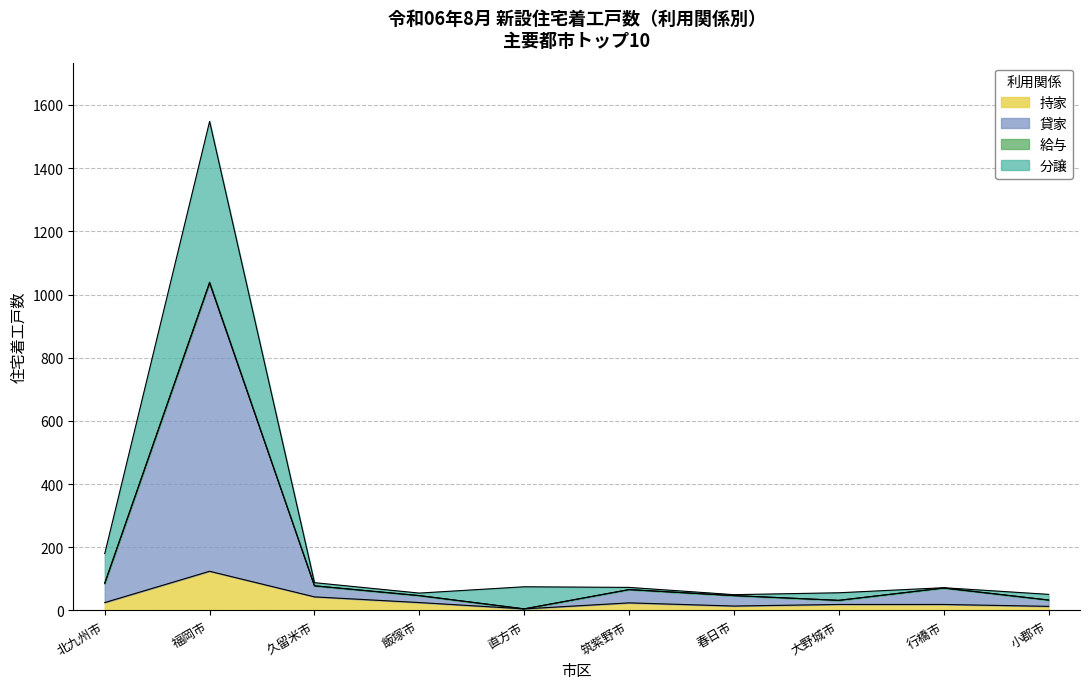

What is the maximum value shown in the chart?

1548